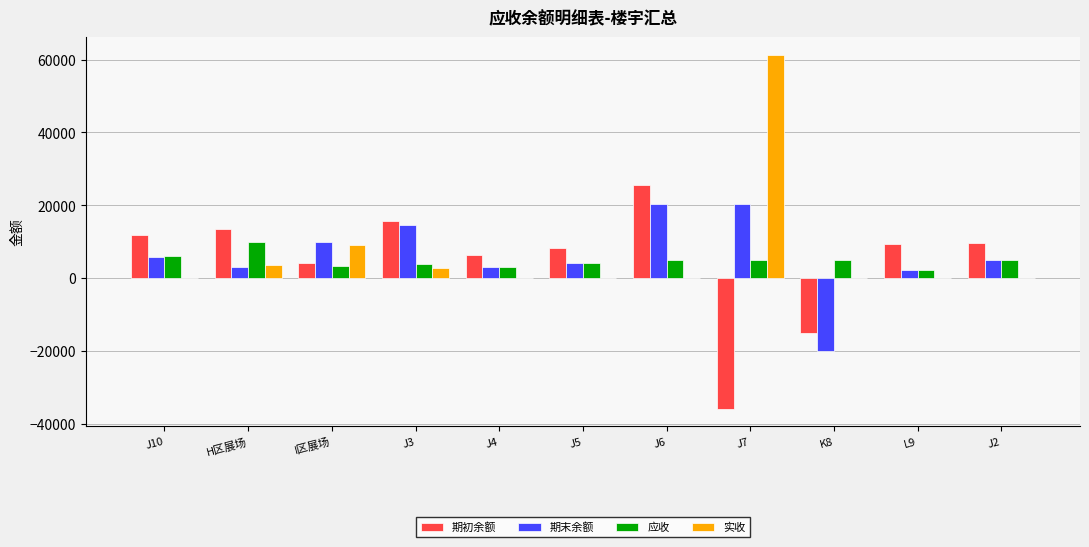

At which category does the chart reach its peak across all series?

J7